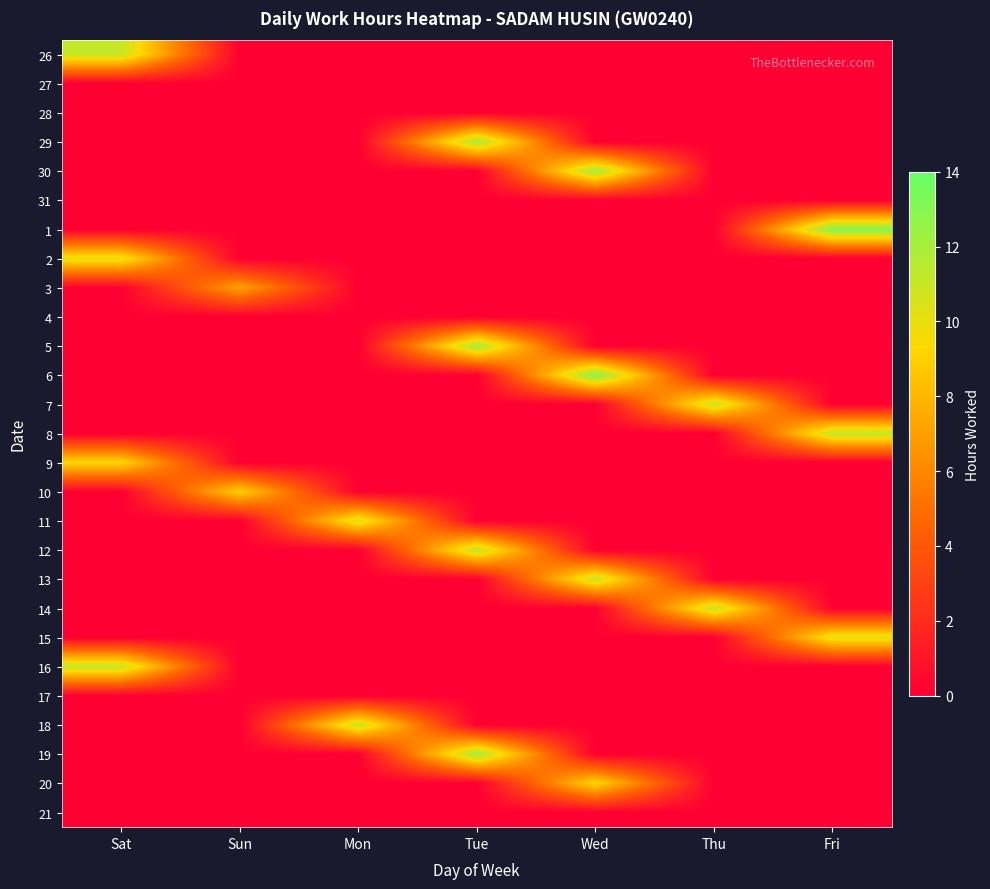

Reading left to right, transcribe all the data shown in this chart.

26: Sat=11.1	Sun=0.0	Mon=0.0	Tue=0.0	Wed=0.0	Thu=0.0	Fri=0.0
27: Sat=0.0	Sun=0.0	Mon=0.0	Tue=0.0	Wed=0.0	Thu=0.0	Fri=0.0
28: Sat=0.0	Sun=0.0	Mon=0.0	Tue=0.0	Wed=0.0	Thu=0.0	Fri=0.0
29: Sat=0.0	Sun=0.0	Mon=0.0	Tue=12.0	Wed=0.0	Thu=0.0	Fri=0.0
30: Sat=0.0	Sun=0.0	Mon=0.0	Tue=0.0	Wed=12.2	Thu=0.0	Fri=0.0
31: Sat=0.0	Sun=0.0	Mon=0.0	Tue=0.0	Wed=0.0	Thu=0.0	Fri=0.0
1: Sat=0.0	Sun=0.0	Mon=0.0	Tue=0.0	Wed=0.0	Thu=0.0	Fri=13.1
2: Sat=10.1	Sun=0.0	Mon=0.0	Tue=0.0	Wed=0.0	Thu=0.0	Fri=0.0
3: Sat=0.0	Sun=7.2	Mon=0.0	Tue=0.0	Wed=0.0	Thu=0.0	Fri=0.0
4: Sat=0.0	Sun=0.0	Mon=0.0	Tue=0.0	Wed=0.0	Thu=0.0	Fri=0.0
5: Sat=0.0	Sun=0.0	Mon=0.0	Tue=12.1	Wed=0.0	Thu=0.0	Fri=0.0
6: Sat=0.0	Sun=0.0	Mon=0.0	Tue=0.0	Wed=13.0	Thu=0.0	Fri=0.0
7: Sat=0.0	Sun=0.0	Mon=0.0	Tue=0.0	Wed=0.0	Thu=11.1	Fri=0.0
8: Sat=0.0	Sun=0.0	Mon=0.0	Tue=0.0	Wed=0.0	Thu=0.0	Fri=11.2
9: Sat=9.3	Sun=0.0	Mon=0.0	Tue=0.0	Wed=0.0	Thu=0.0	Fri=0.0
10: Sat=0.0	Sun=9.1	Mon=0.0	Tue=0.0	Wed=0.0	Thu=0.0	Fri=0.0
11: Sat=0.0	Sun=0.0	Mon=10.4	Tue=0.0	Wed=0.0	Thu=0.0	Fri=0.0
12: Sat=0.0	Sun=0.0	Mon=0.0	Tue=11.3	Wed=0.0	Thu=0.0	Fri=0.0
13: Sat=0.0	Sun=0.0	Mon=0.0	Tue=0.0	Wed=11.1	Thu=0.0	Fri=0.0
14: Sat=0.0	Sun=0.0	Mon=0.0	Tue=0.0	Wed=0.0	Thu=11.1	Fri=0.0
15: Sat=0.0	Sun=0.0	Mon=0.0	Tue=0.0	Wed=0.0	Thu=0.0	Fri=10.2
16: Sat=11.1	Sun=0.0	Mon=0.0	Tue=0.0	Wed=0.0	Thu=0.0	Fri=0.0
17: Sat=0.0	Sun=0.0	Mon=0.0	Tue=0.0	Wed=0.0	Thu=0.0	Fri=0.0
18: Sat=0.0	Sun=0.0	Mon=11.1	Tue=0.0	Wed=0.0	Thu=0.0	Fri=0.0
19: Sat=0.0	Sun=0.0	Mon=0.0	Tue=12.2	Wed=0.0	Thu=0.0	Fri=0.0
20: Sat=0.0	Sun=0.0	Mon=0.0	Tue=0.0	Wed=9.3	Thu=0.0	Fri=0.0
21: Sat=0.0	Sun=0.0	Mon=0.0	Tue=0.0	Wed=0.0	Thu=0.0	Fri=0.0